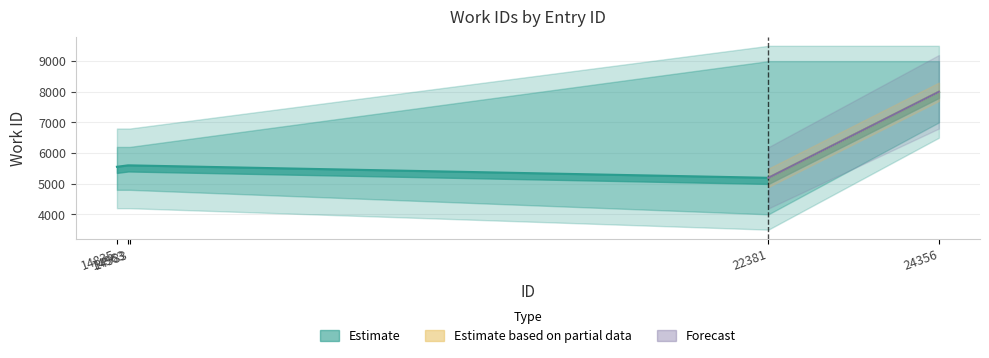

What is the approximate value at 14963, to the nearest 50?

5600